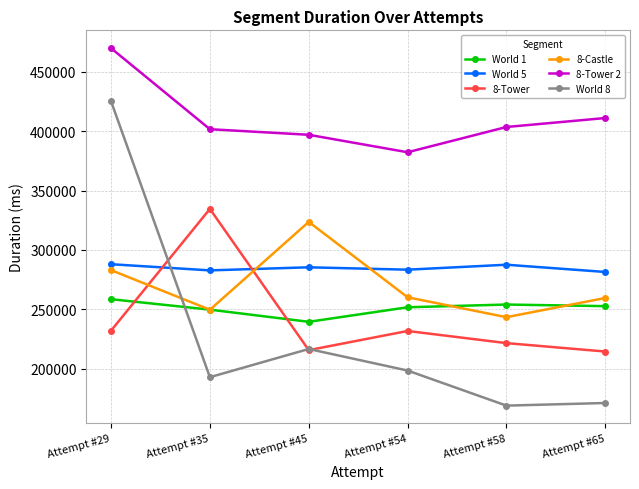

What is the smallest value displayed?

168887